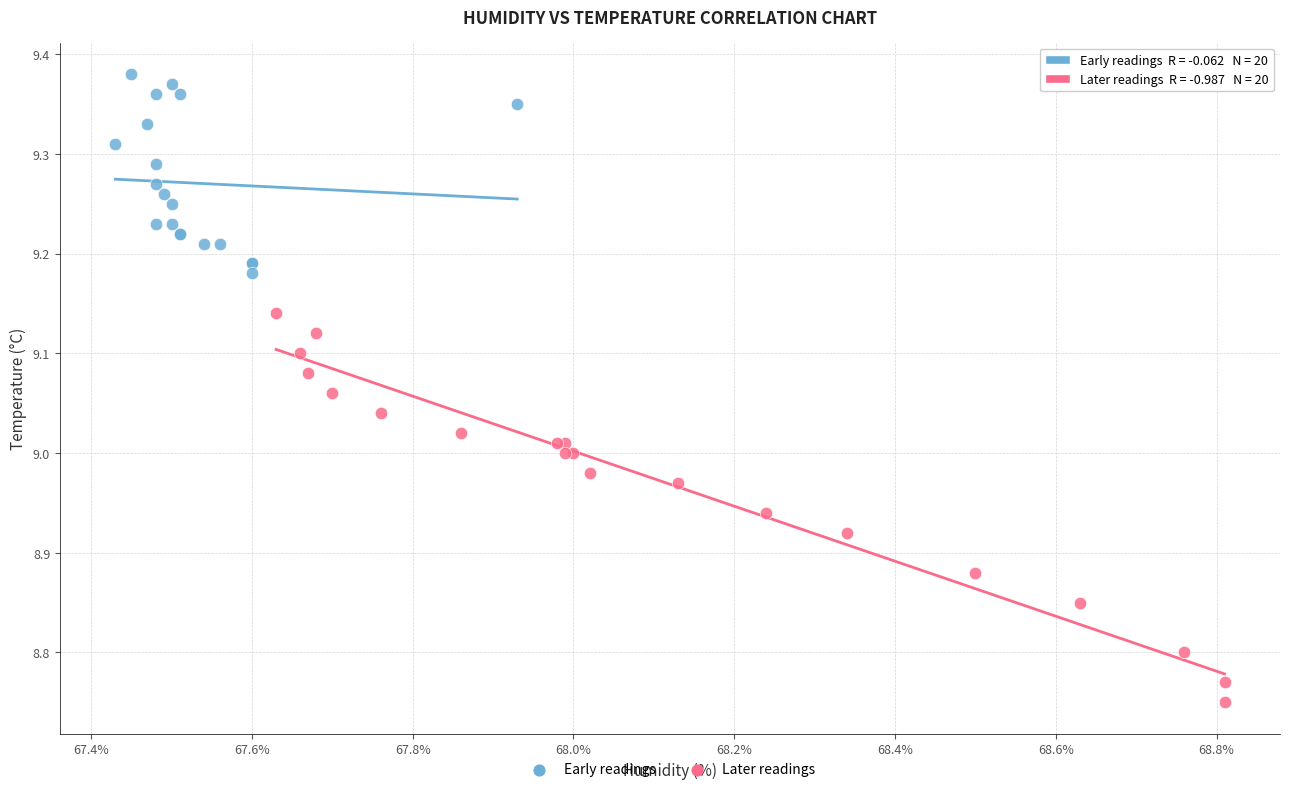

What are all the series names shown in the legend?

Early readings, Later readings